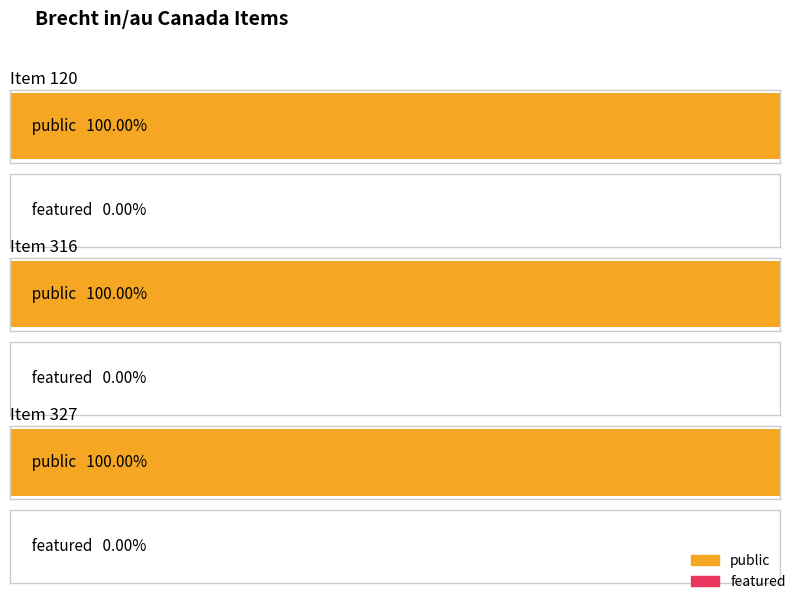

Which series has the largest total across all categories?

public